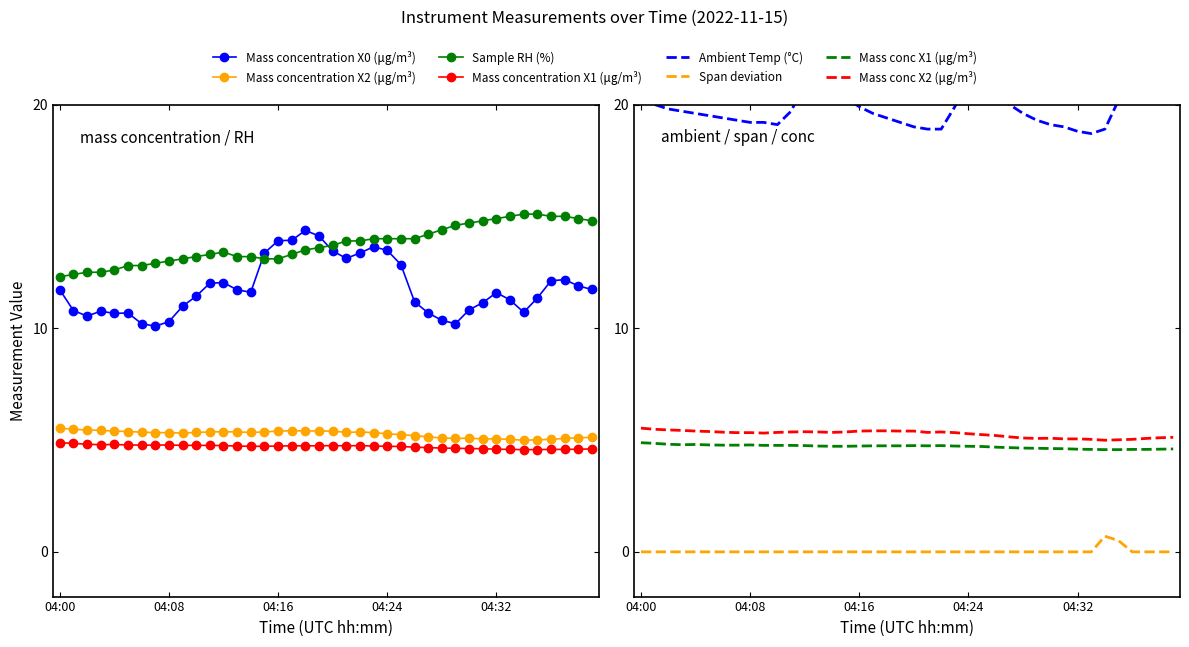

In Mass concentration X1 (μg/m³), how many points are higher than both neighbors (excluding endpoints)?

4